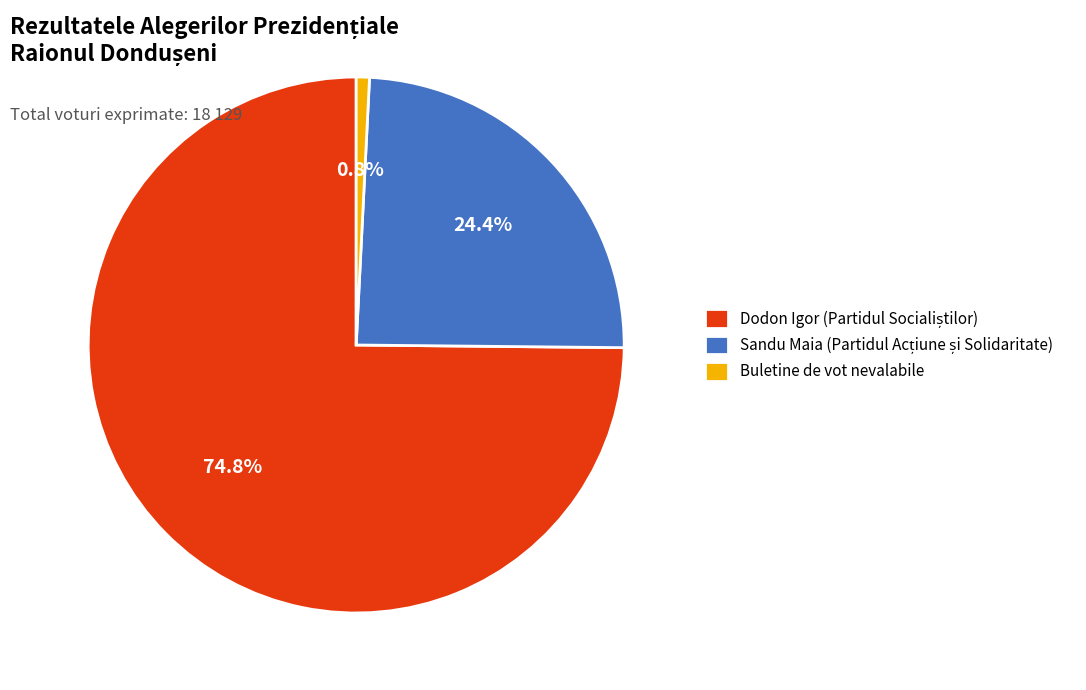

What portion of the pie excludes Buletine de vot nevalabile?

99.2%